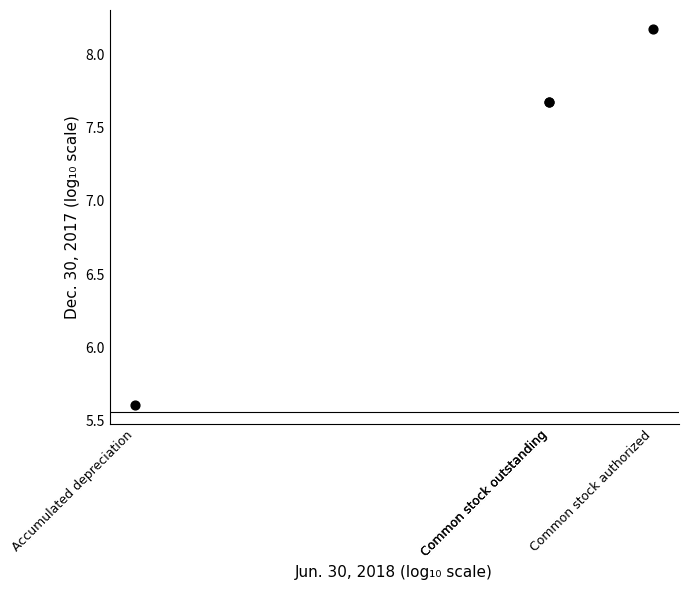

What Y value in the scatter plot is closest to 6?

5.6